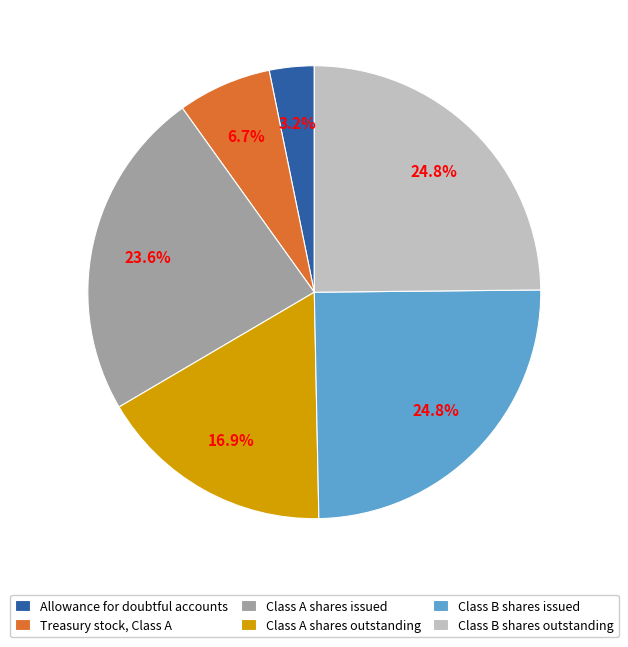

Combined, what portion of the pie is Class A shares outstanding and Class B shares outstanding?

41.7%